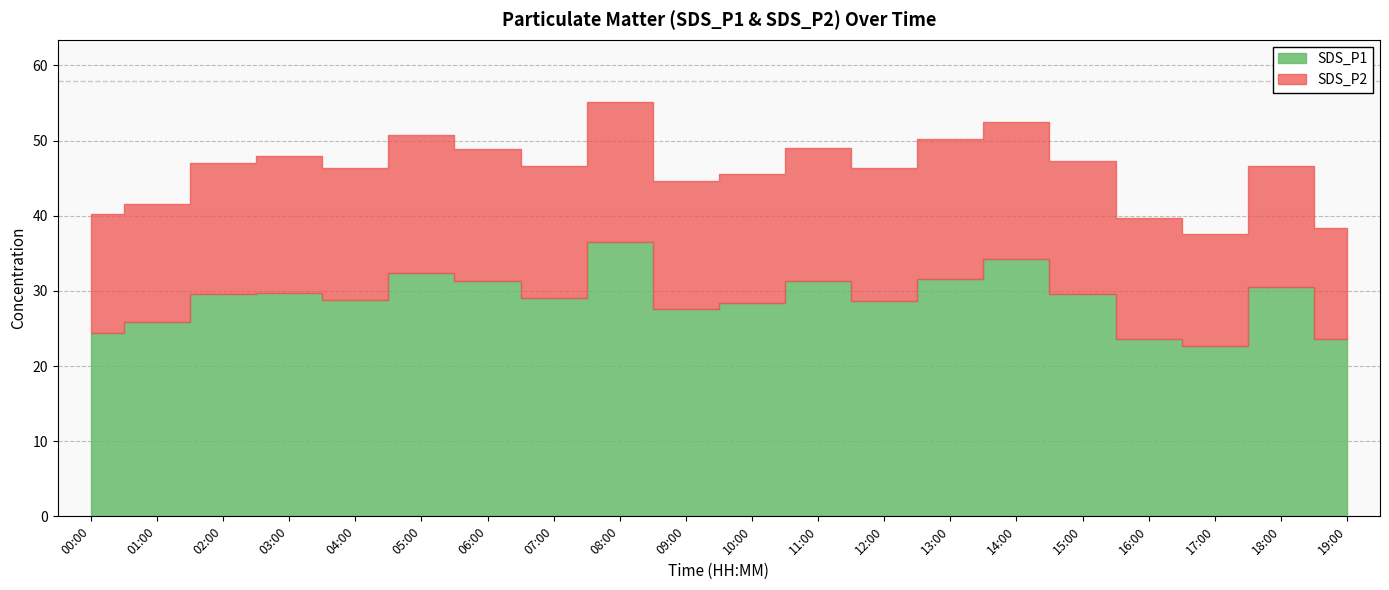

What is the lowest value of the SDS_P1 series?

22.6